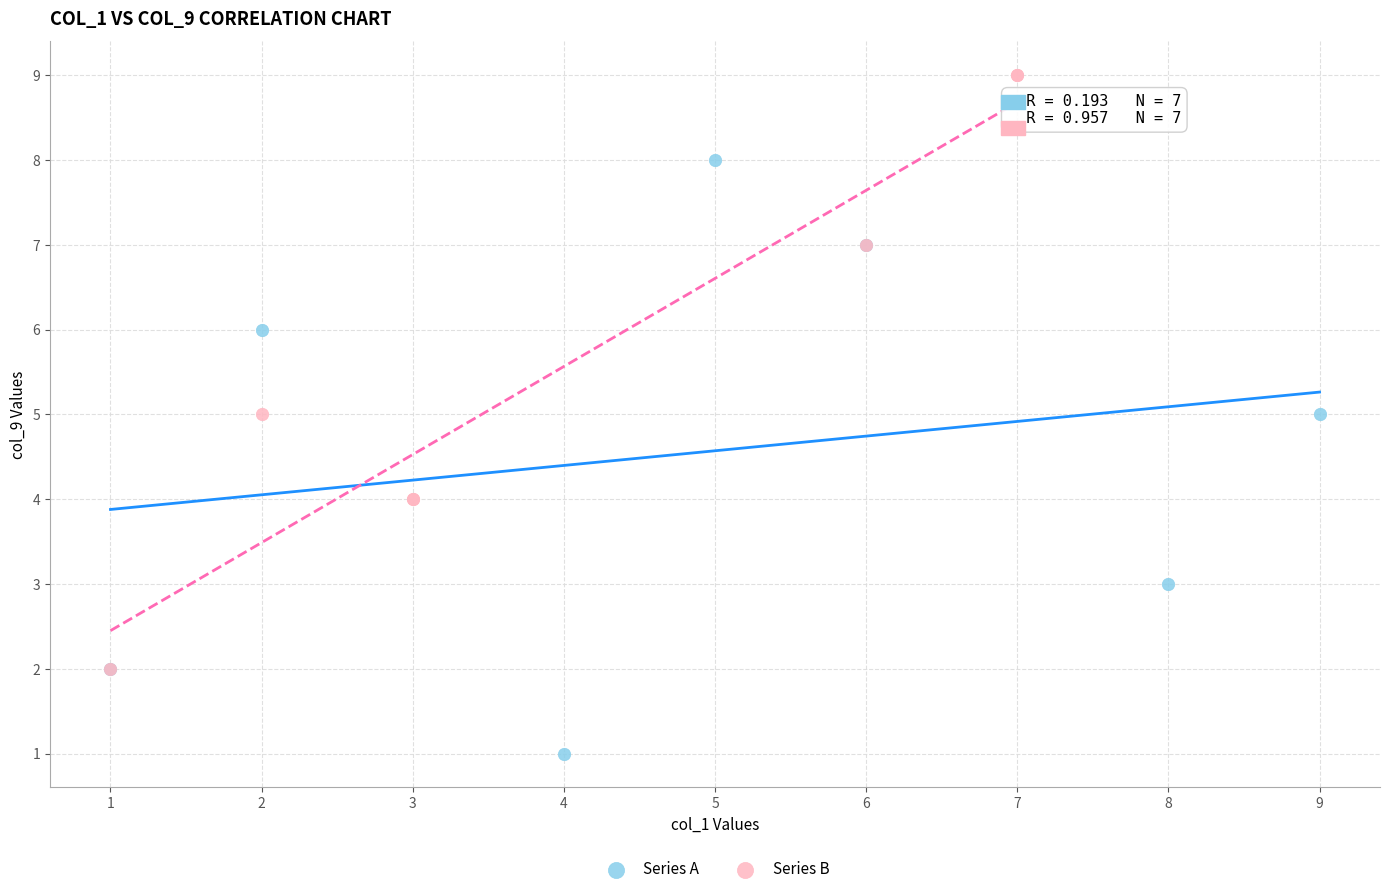

Which series contains the highest Y value?

Series B